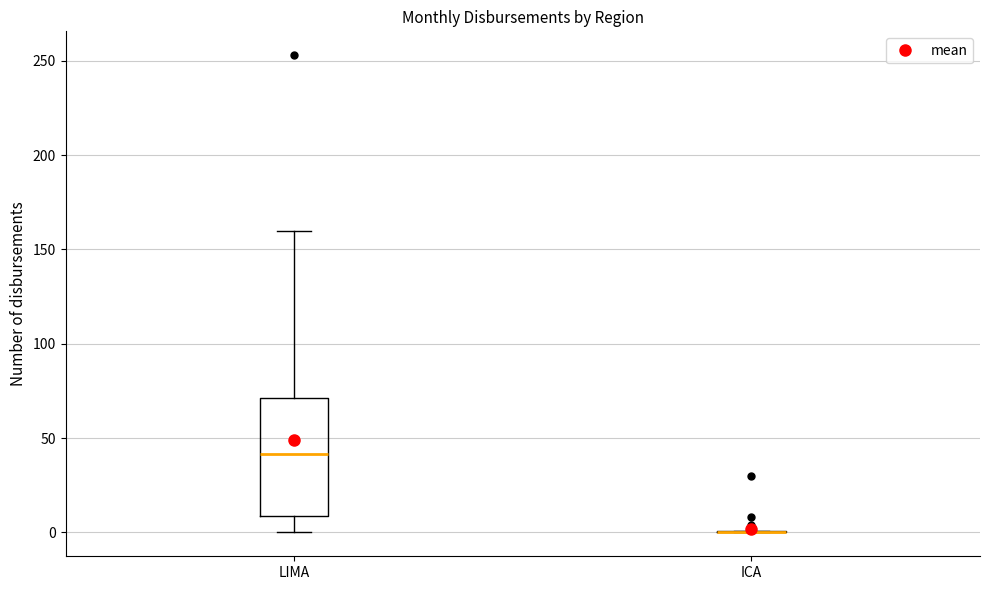

Which box is the tallest, from its lower edge to its upper edge?

LIMA